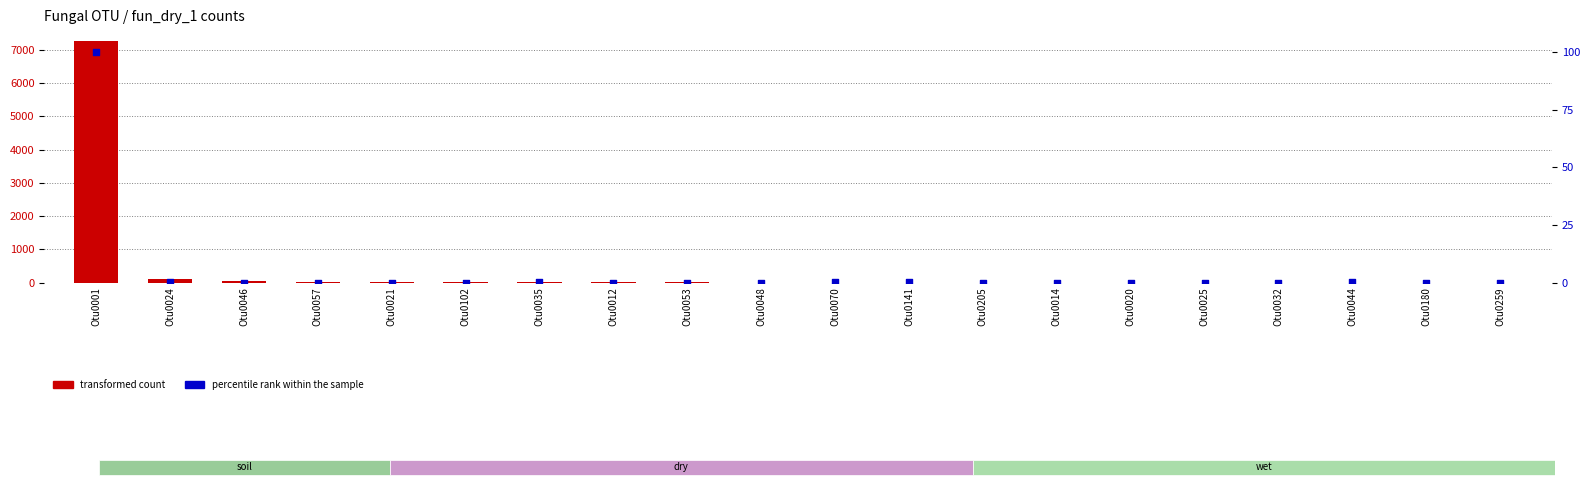

What are all the series names shown in the legend?

transformed count, percentile rank within the sample